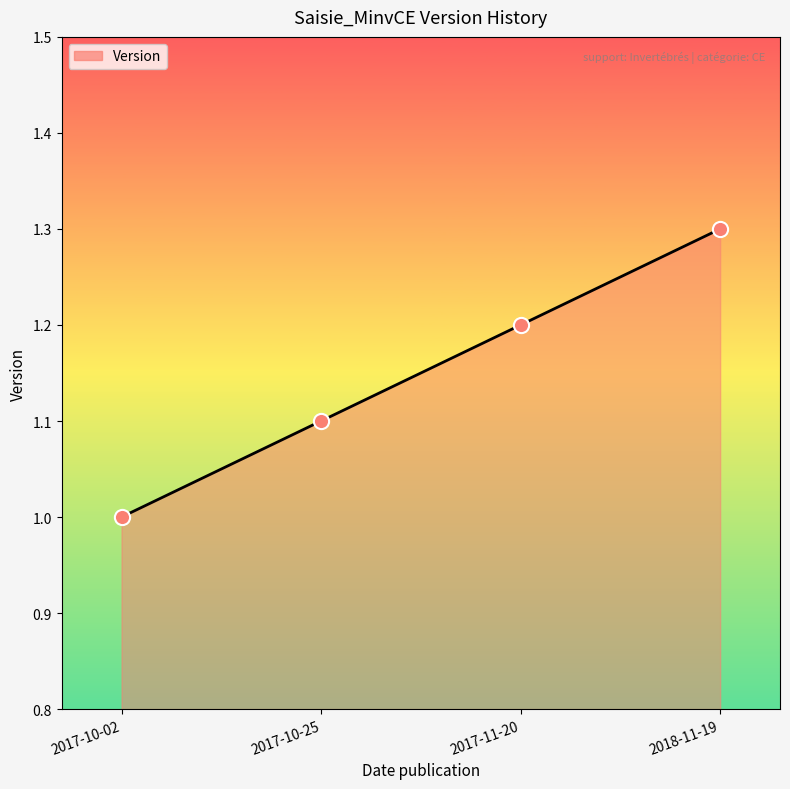

Which has a higher value, 2017-11-20 or 2018-11-19?

2018-11-19